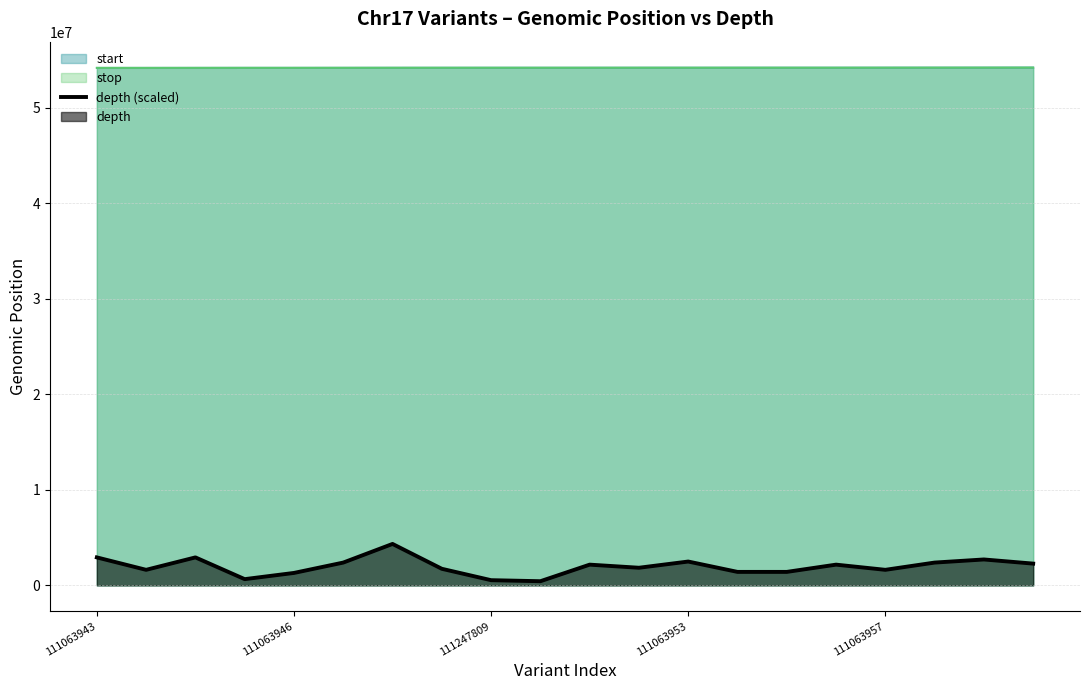

The value of stop at 18 is 54210545.0. True or false?

True